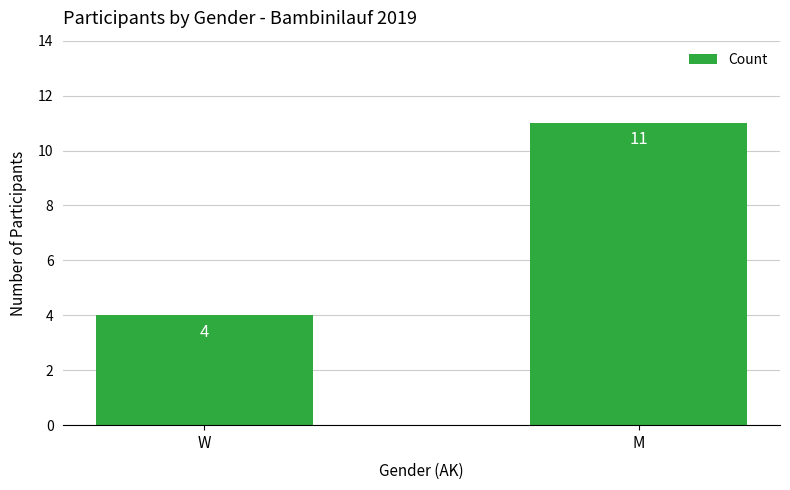

What is the approximate value at W?

4